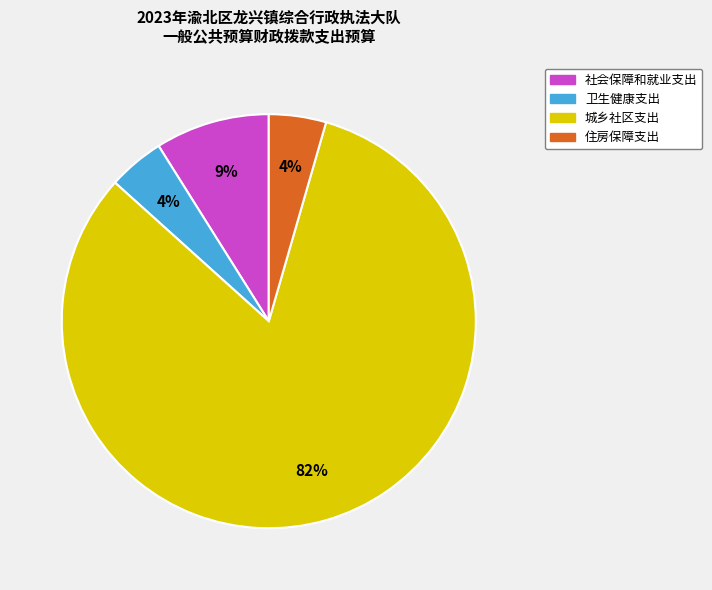

What percentage is the 住房保障支出 slice, to the nearest percent?

4%